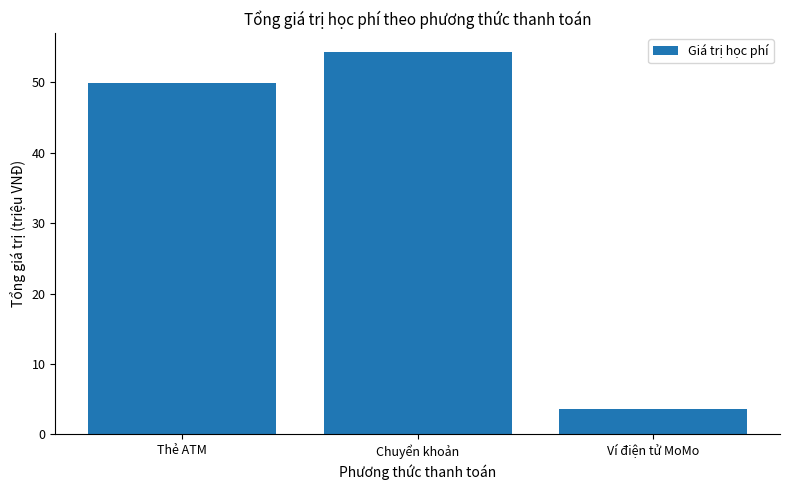

What value does the data have at Chuyển khoản?

54.3